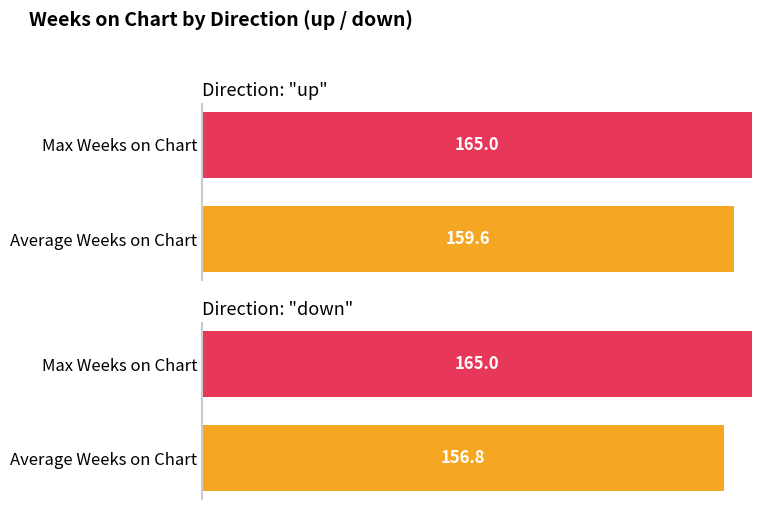

What is the minimum value for Max Weeks on Chart?

165.0